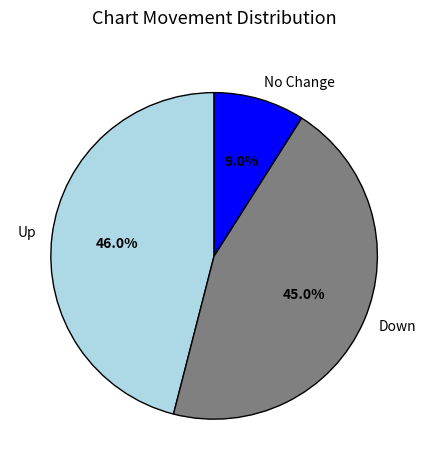

Rank the categories by value from lowest to highest.

No Change, Down, Up